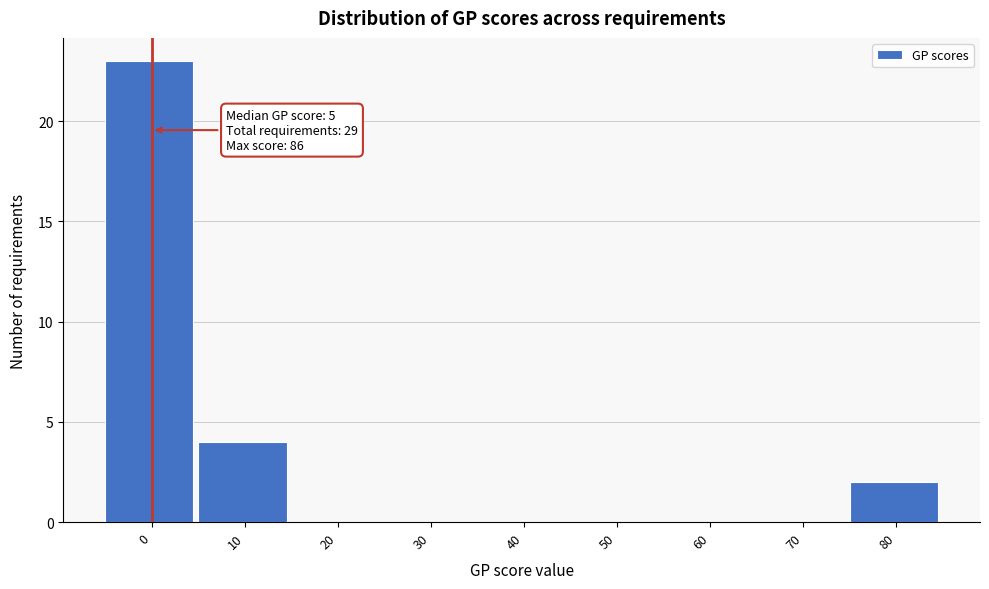

Reading left to right, extract all data points from this chart.

0=23	10=4	20=0	30=0	40=0	50=0	60=0	70=0	80=2